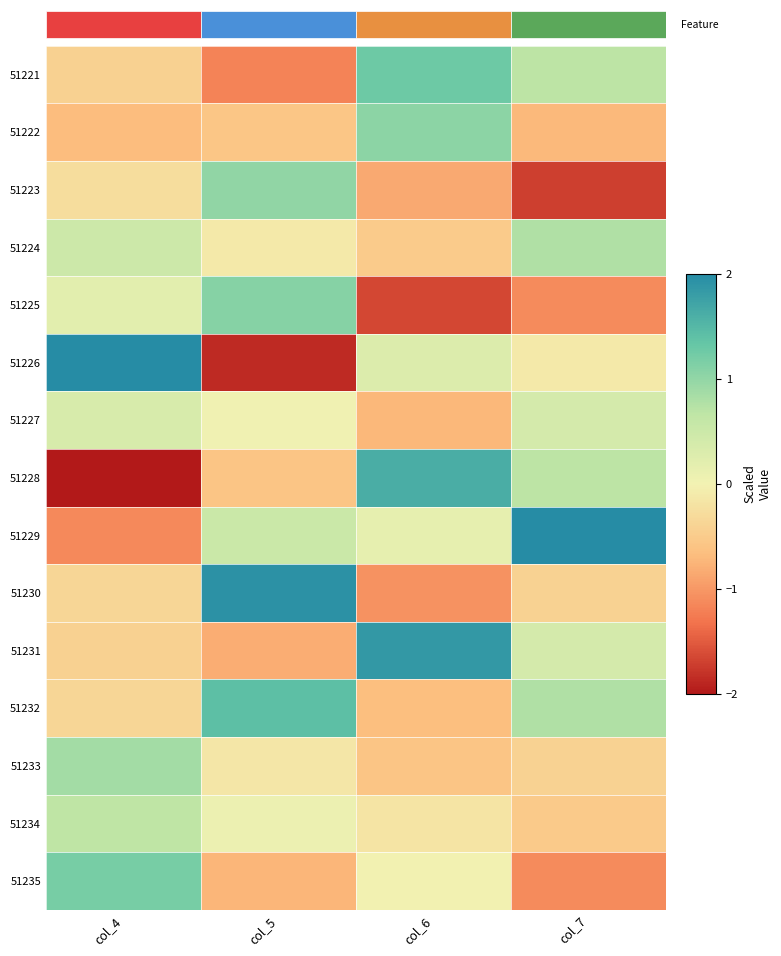

What is the difference between the highest and lowest values at col_7?

4.2